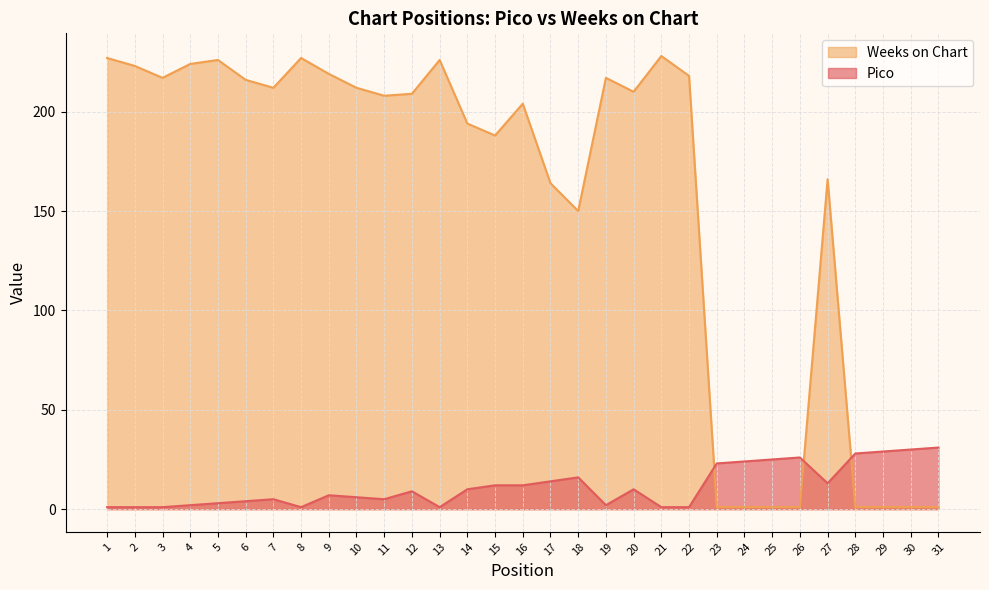

What is the value of the Pico point at the 16th from the left?

12